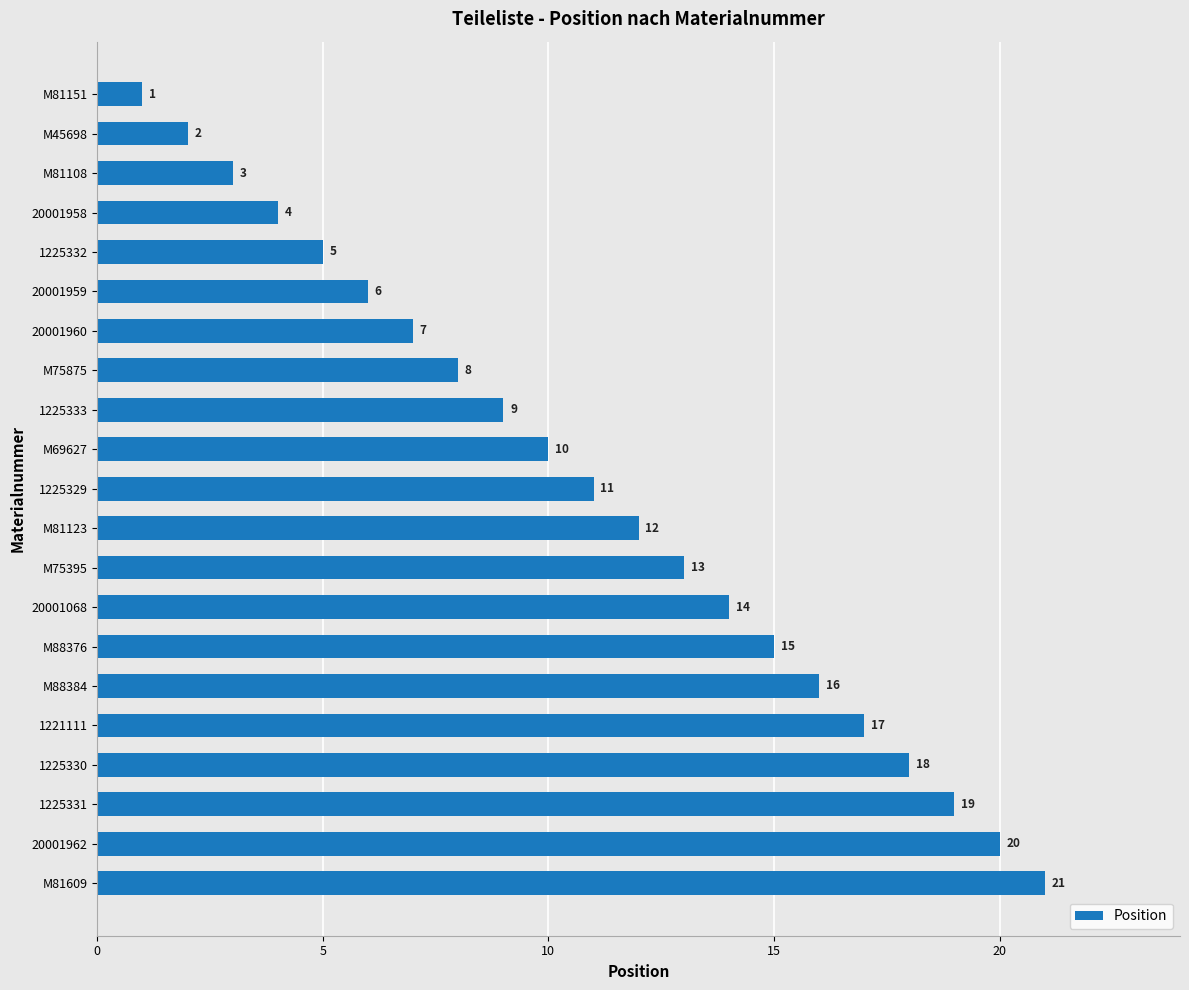

What is the smallest value displayed?

1